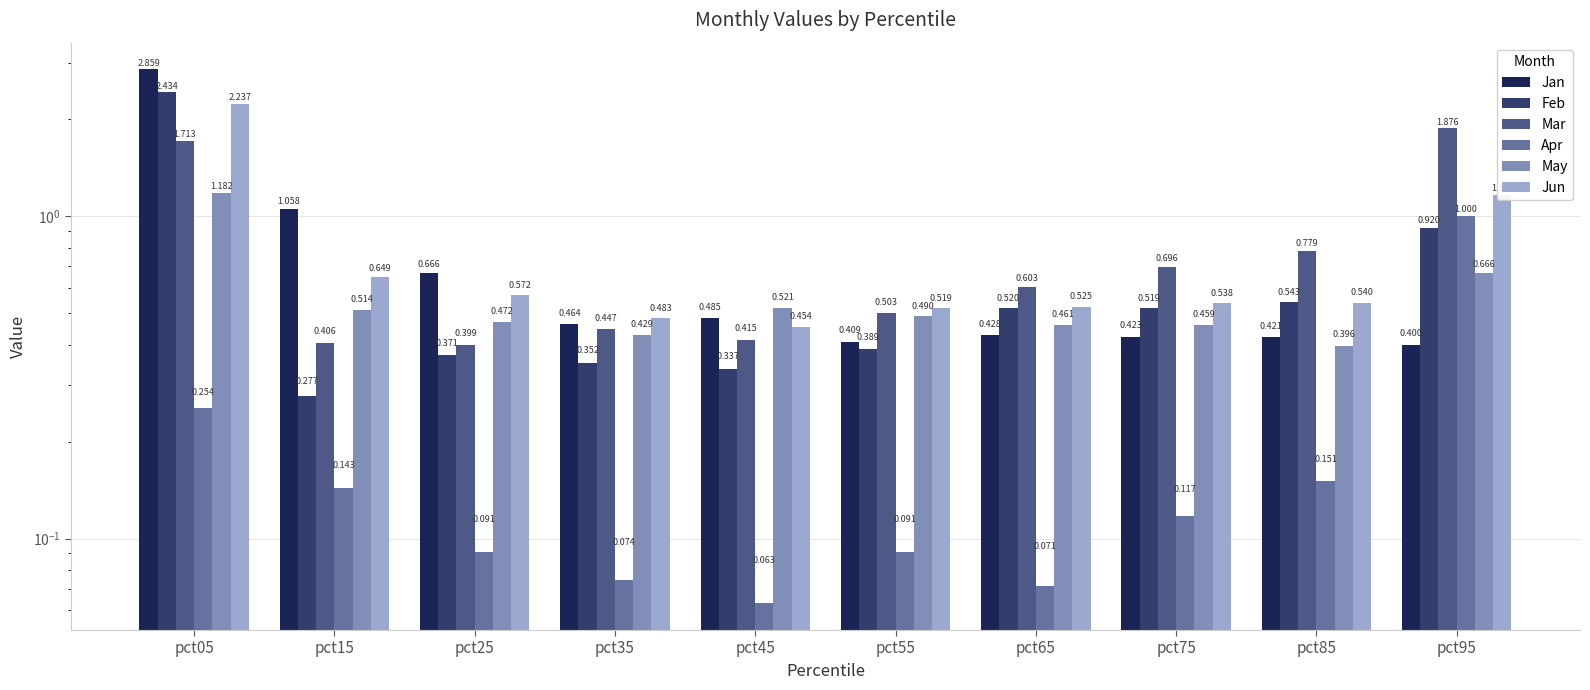

Is it true that Feb equals 0.4 at pct25?

True